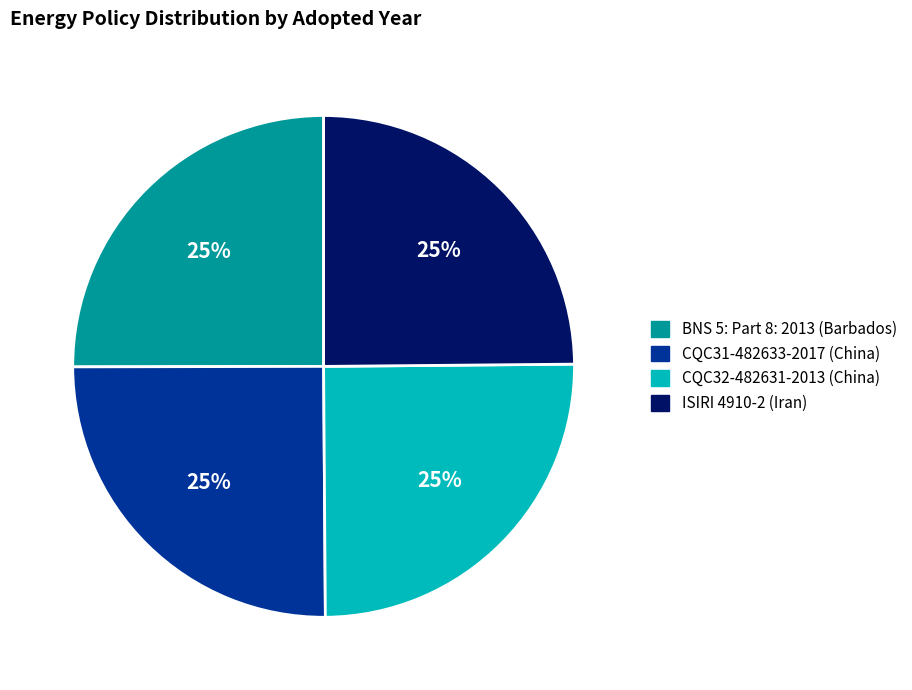

What percentage is the ISIRI 4910-2 (Iran) slice, to the nearest percent?

25%